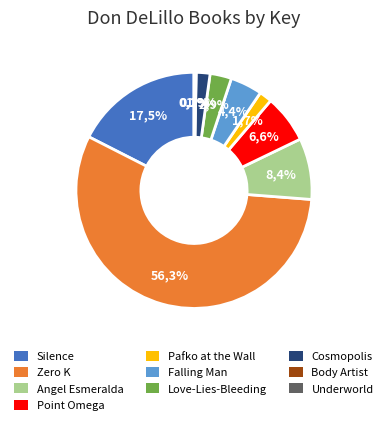

True or false: Pafko at the Wall accounts for 2% of the total.

True